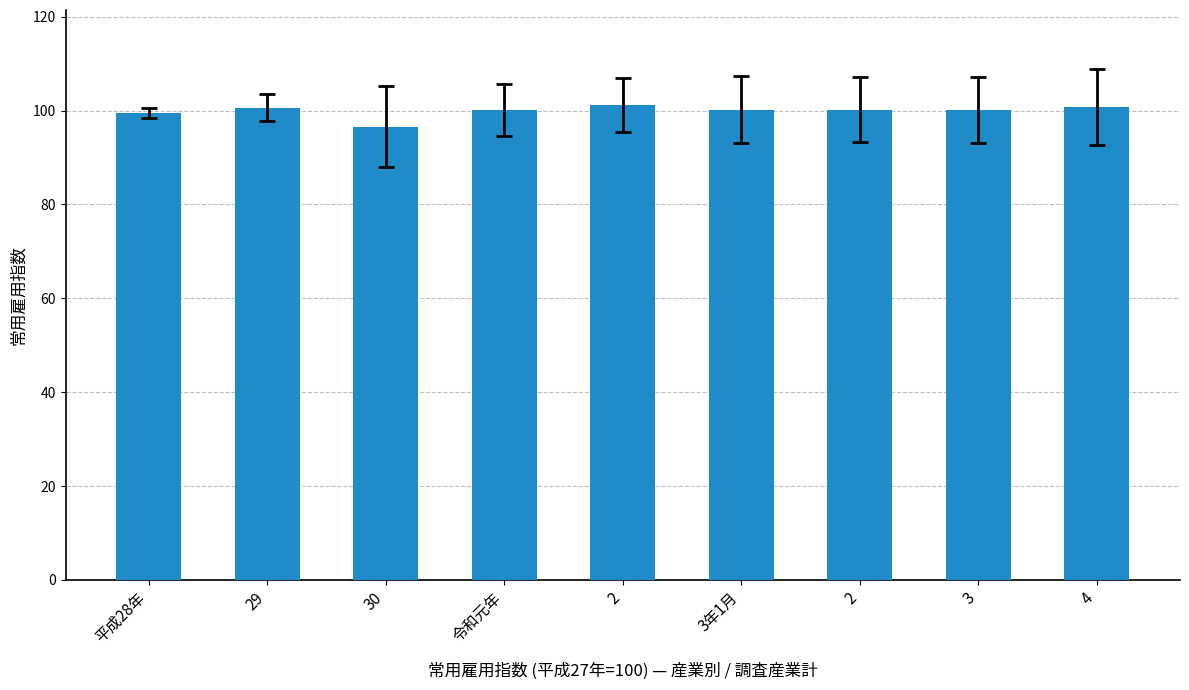

What is the maximum value shown in the chart?

101.2